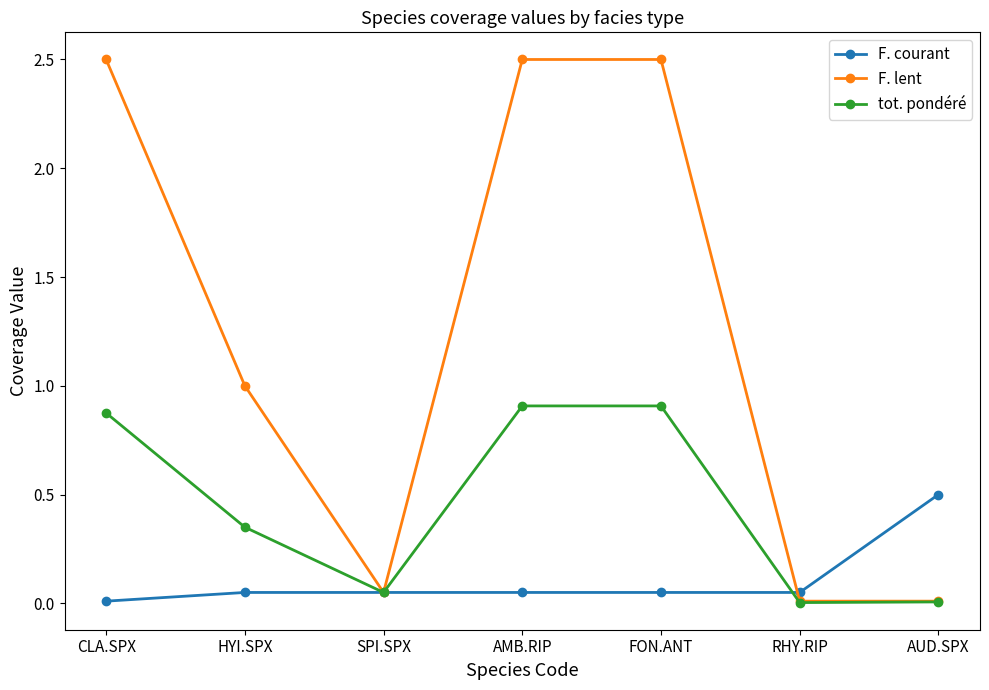

What are all the series names shown in the legend?

F. courant, F. lent, tot. pondéré